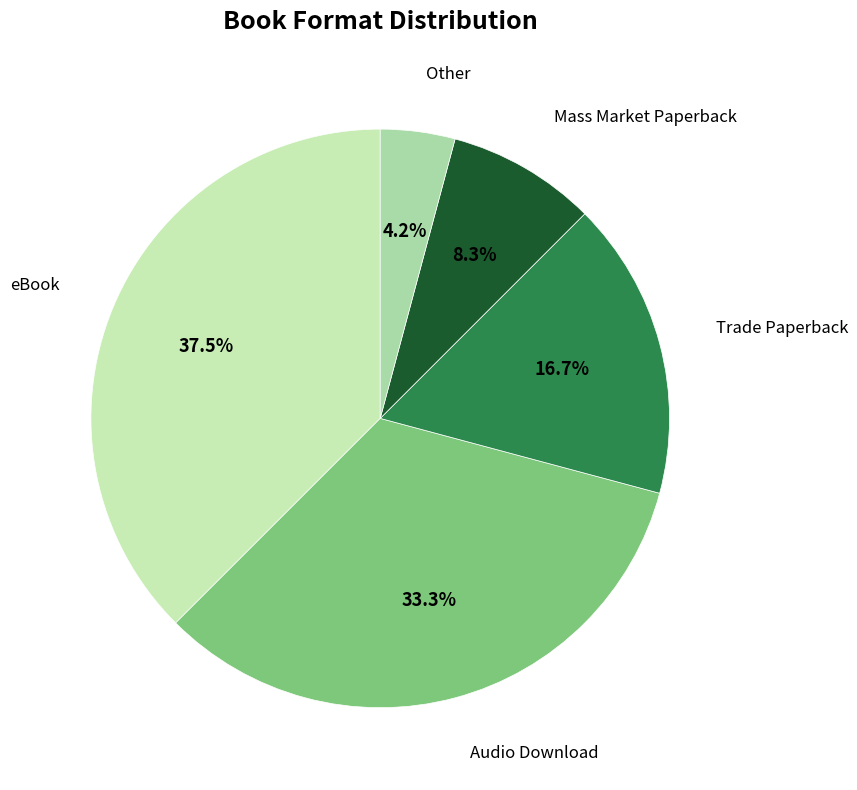

To the nearest percent, what is the average slice percentage?

20%